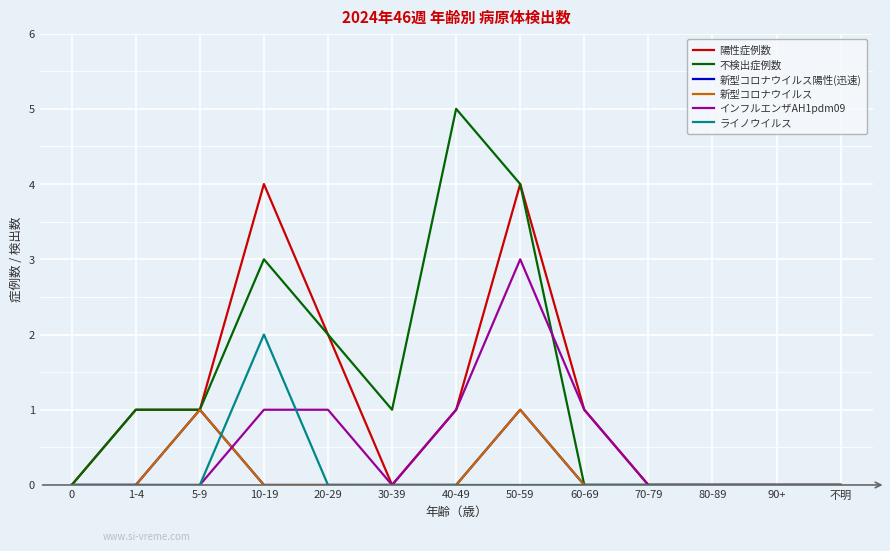

Is the value of 陽性症例数 at 40-49 greater than the value of 不検出症例数 at 不明?

Yes